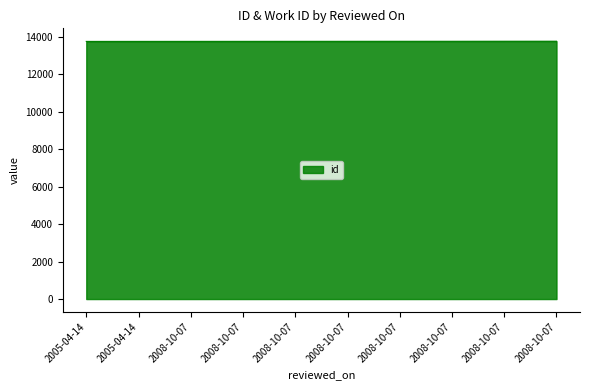

How many lines are shown in the chart?

1